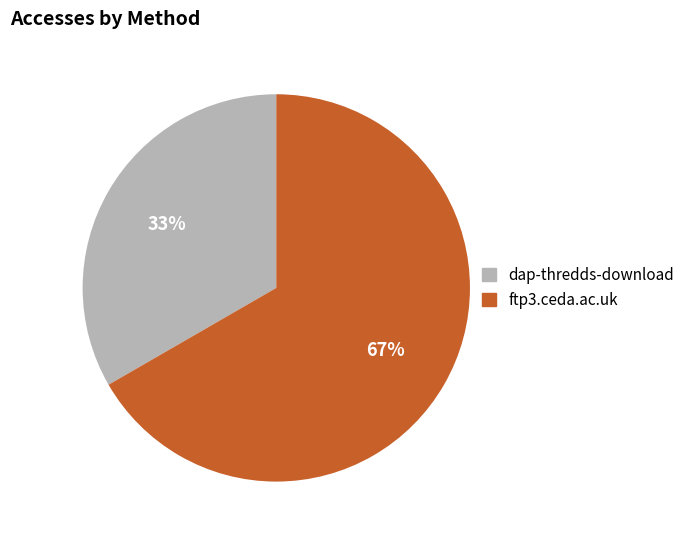

To the nearest percent, what is the combined percentage of dap-thredds-download and ftp3.ceda.ac.uk?

100%